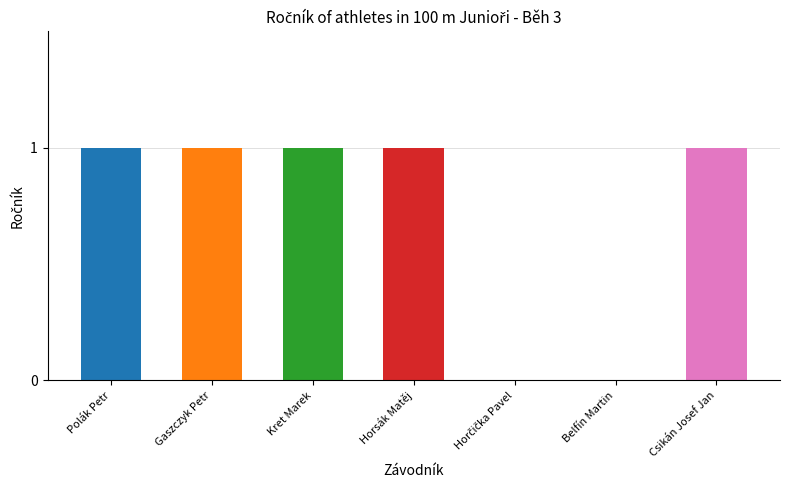

How many bars are there in total?

7